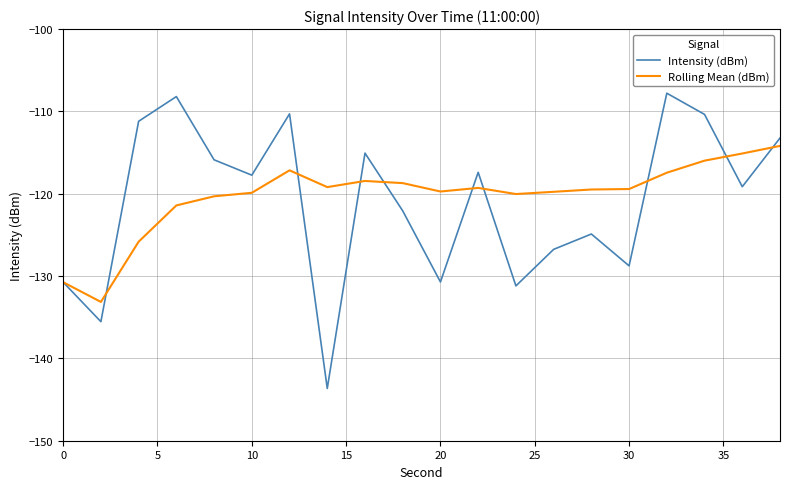

Rank the series by their maximum value, from highest to lowest.

Intensity (dBm), Rolling Mean (dBm)